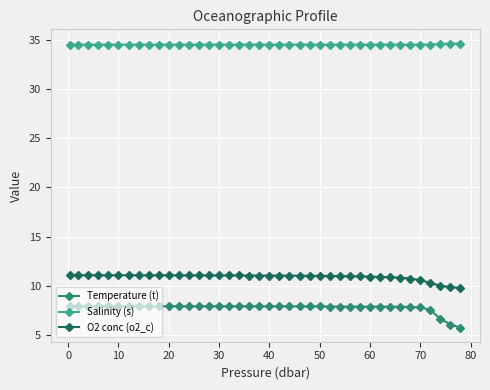

What is the average value of the O2 conc (o2_c) series?

10.9